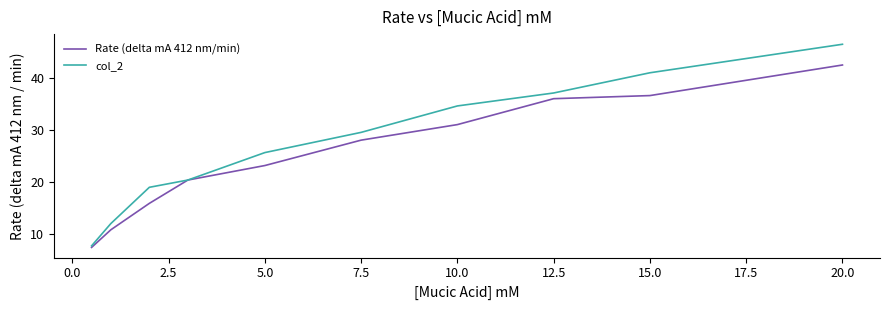

What is the minimum value for Rate (delta mA 412 nm/min)?

7.4